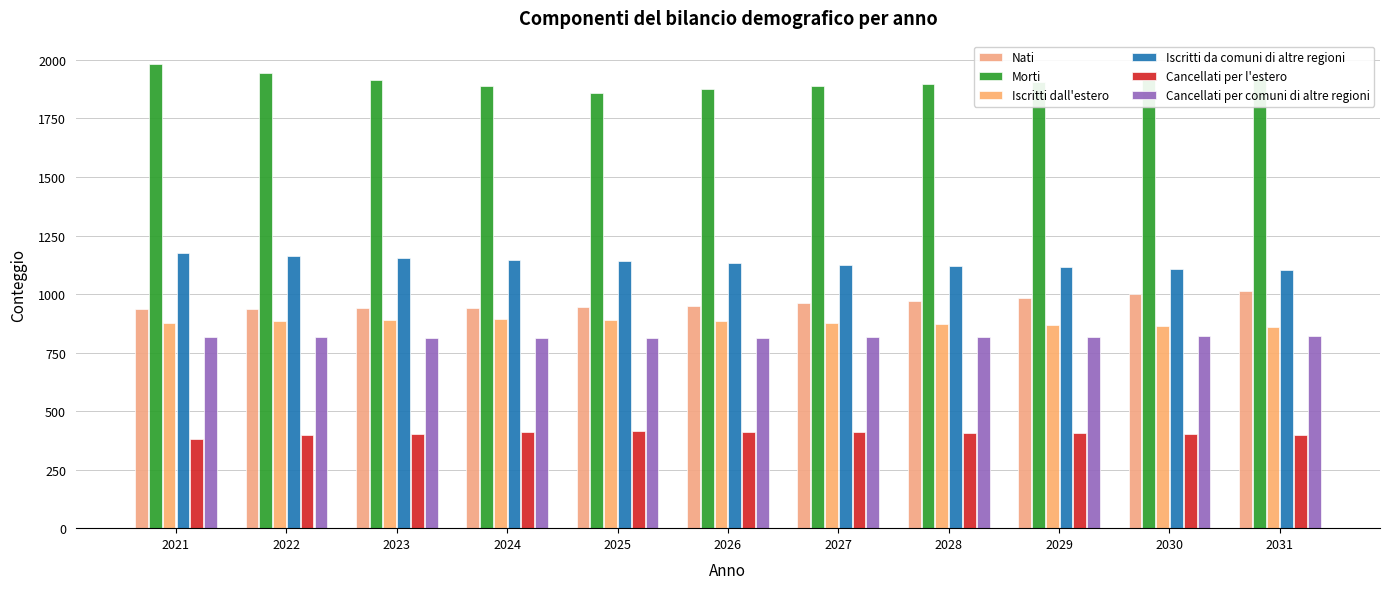

How many data points in Cancellati per l'estero are less than 405?

5